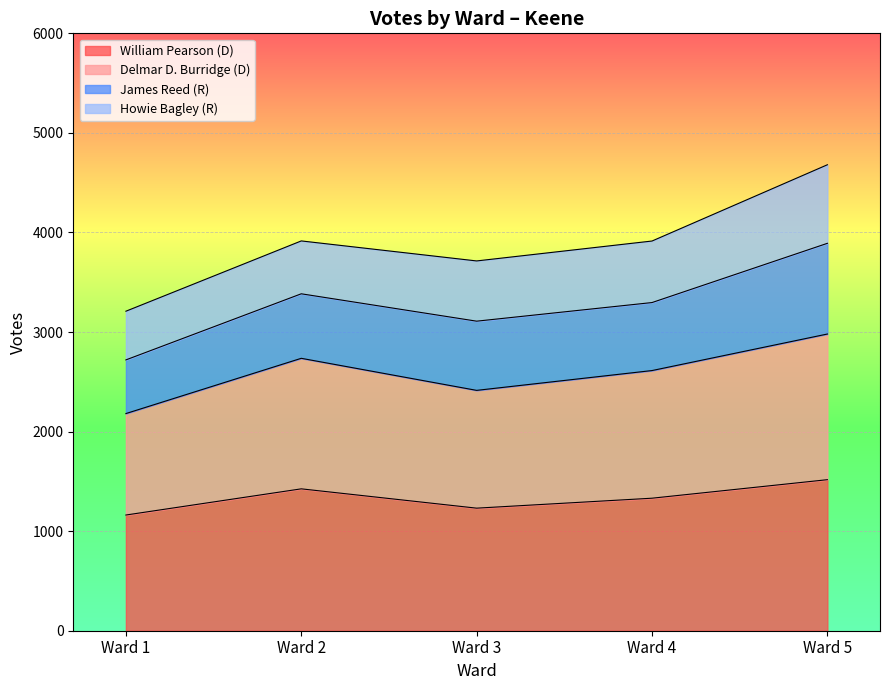

At which category is the sum across all series the highest?

Ward 5